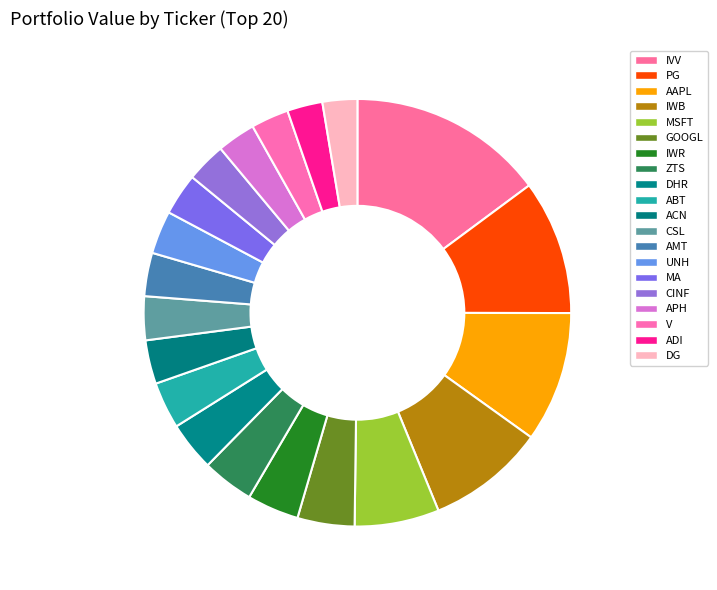

Which category has the biggest portion of the pie?

IVV